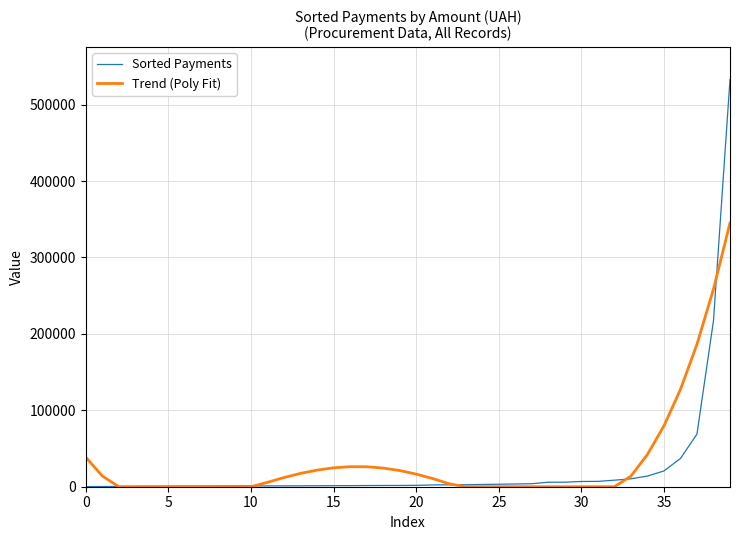

Which series has the largest range (max minus min)?

Sorted Payments